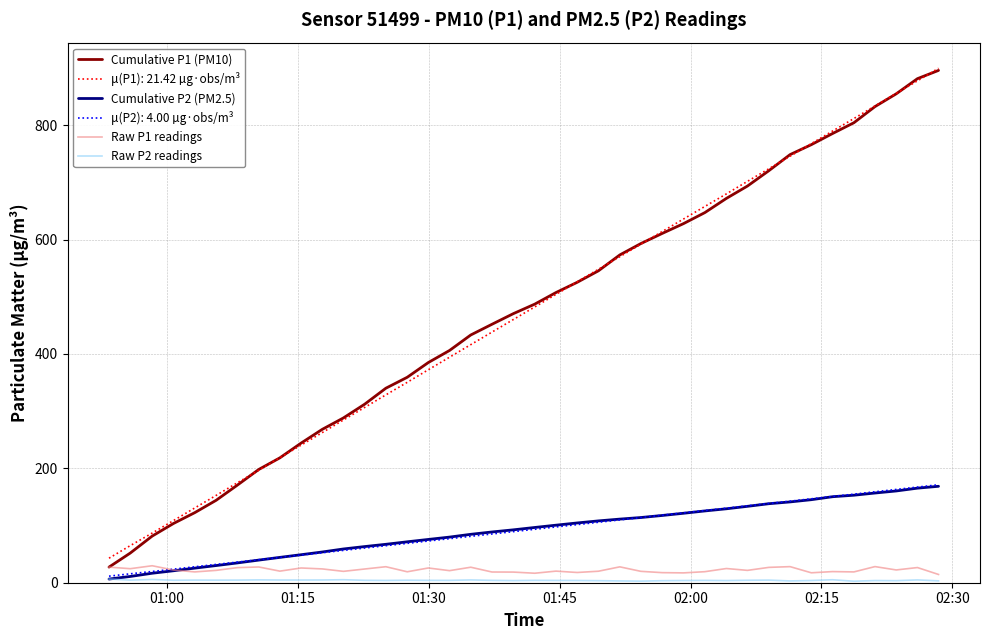

Which series has the widest spread of values?

Cumulative P1 (PM10)